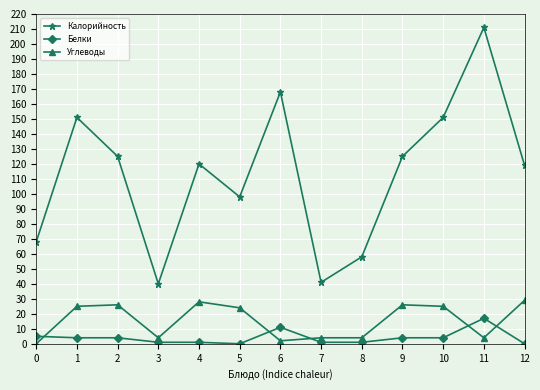

True or false: Калорийность and Углеводы intersect in this chart.

False